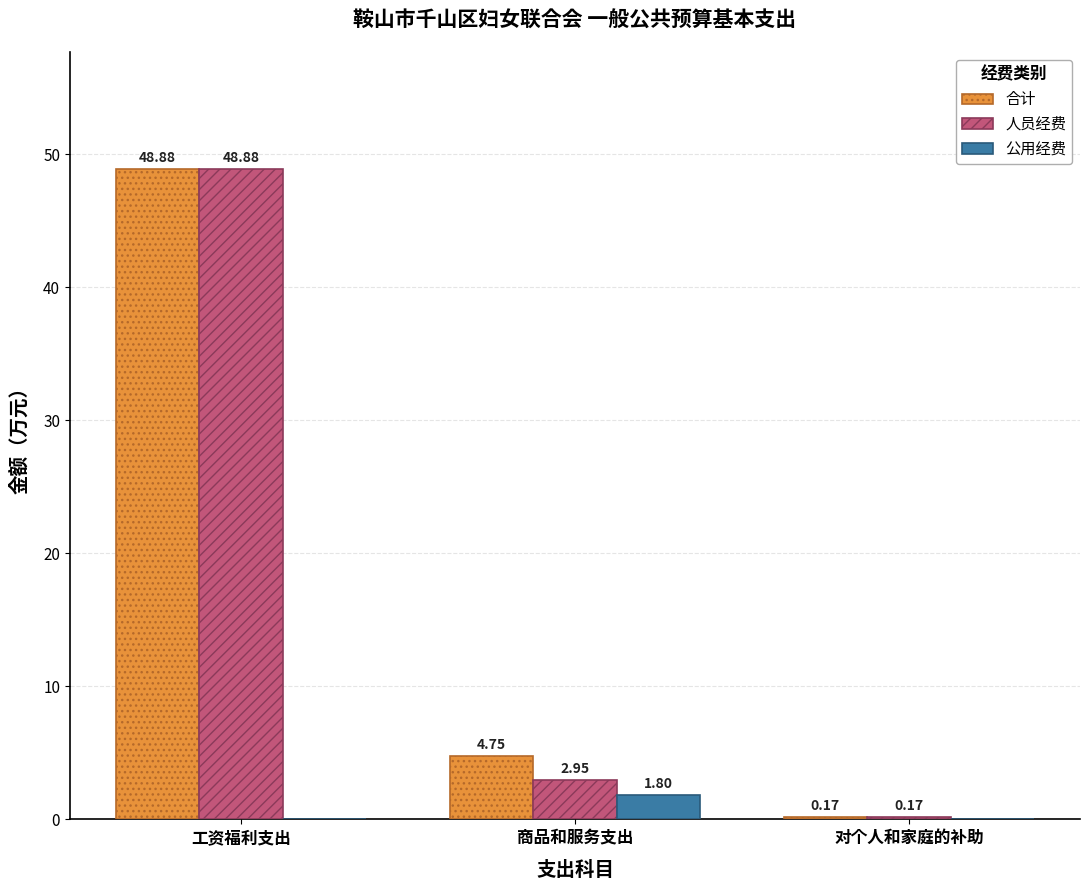

Which category has the highest value in the 合计 series?

工资福利支出